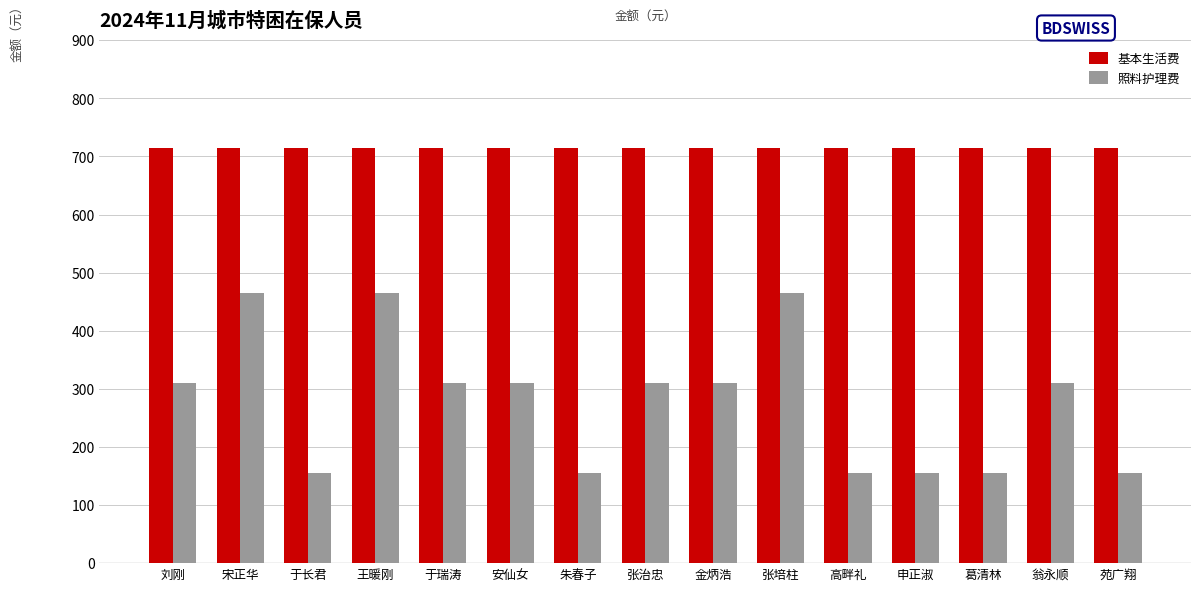

What is the maximum value shown in the chart?

715